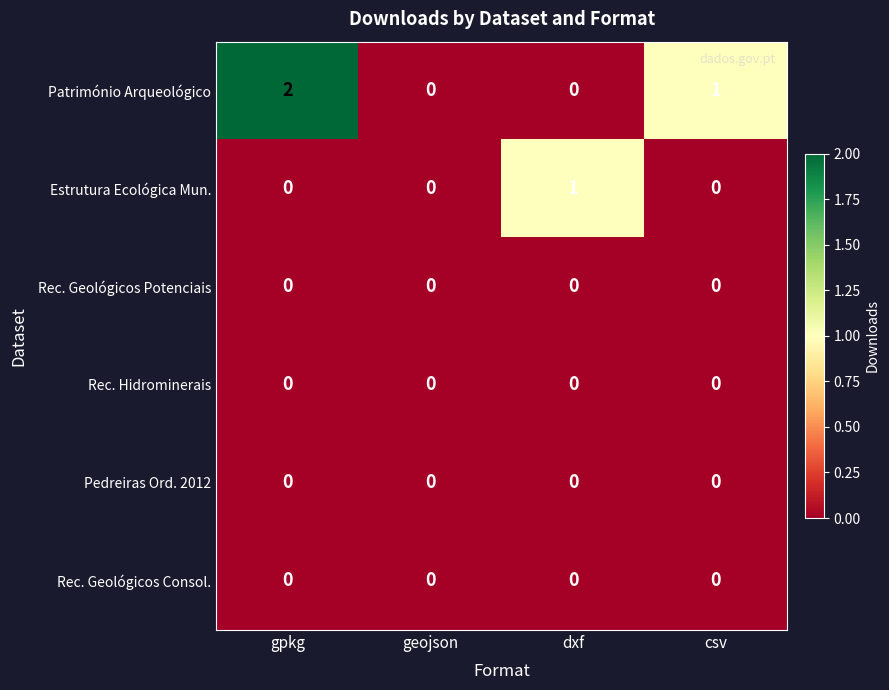

Is the value of Património Arqueológico at csv greater than the value of Pedreiras Ord. 2012 at geojson?

Yes